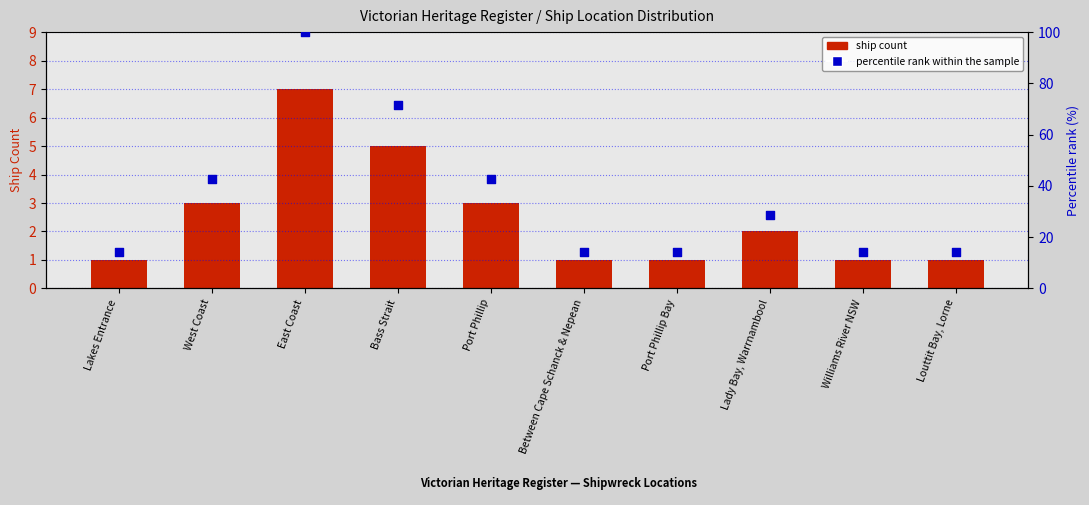

What is the total value across all series at Between Cape Schanck & Nepean?

15.3